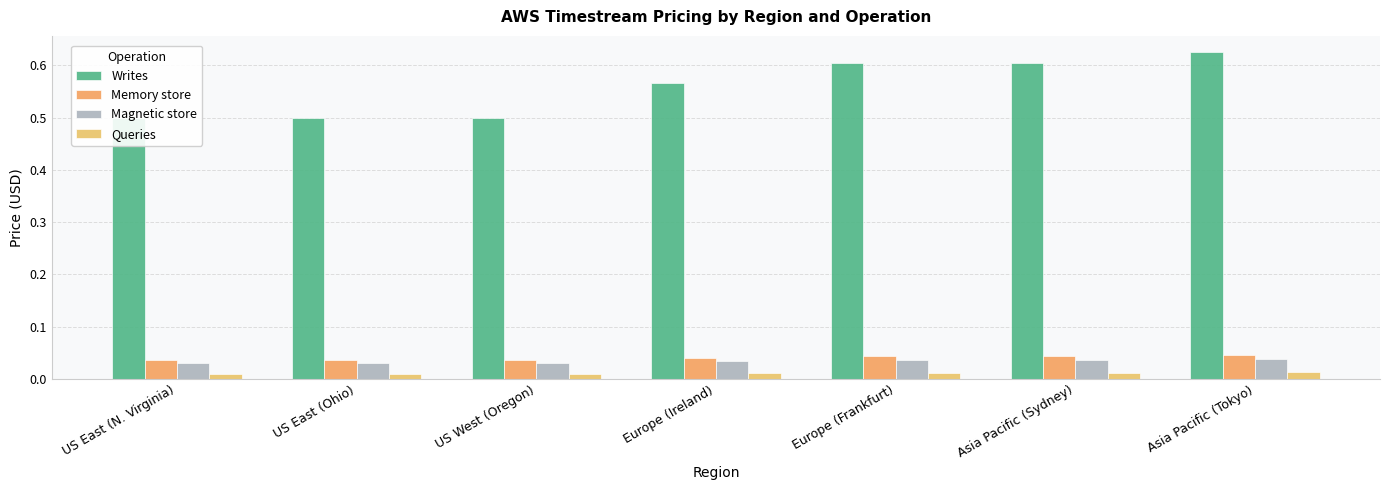

How many bars are there in total?

28